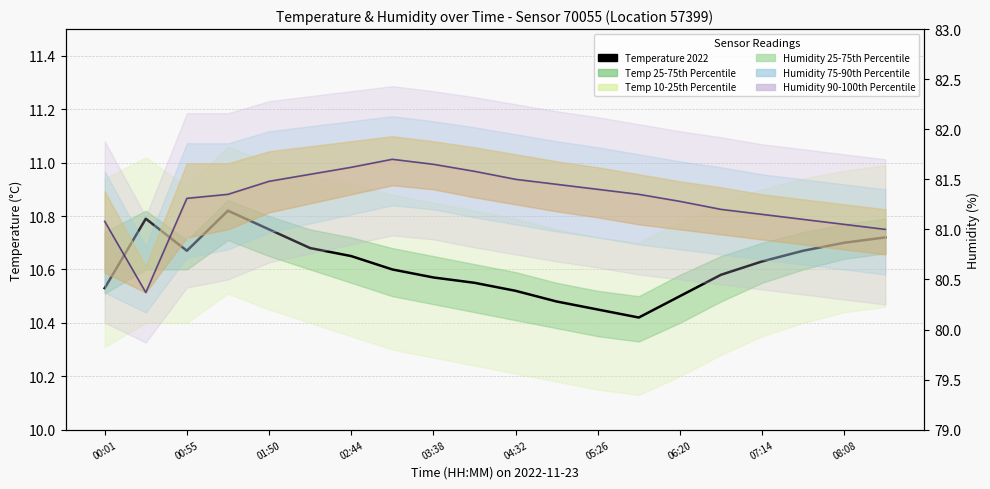

True or false: Temperature 2022 has a value of 5.6 at 00:55.

False